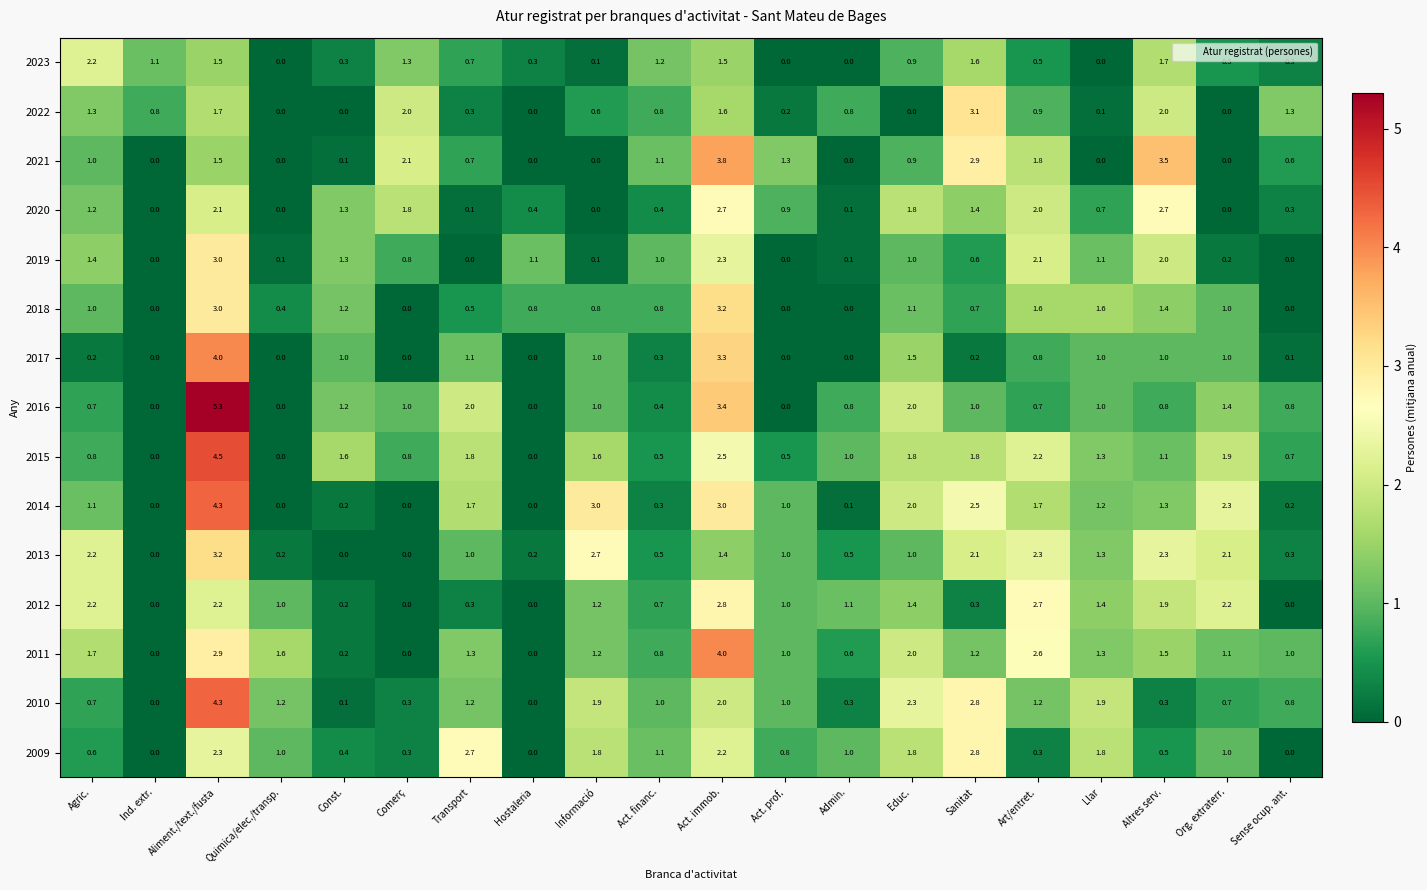

Where does the 2013 series first go above 1?

Agric.